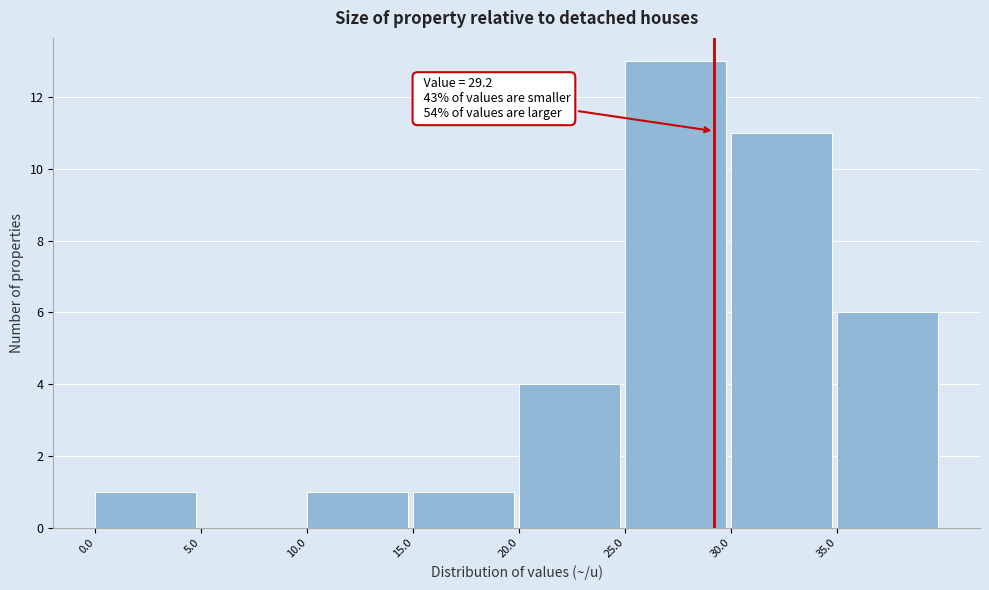

Over which range of the x-axis is the bar tallest?

25 to 30